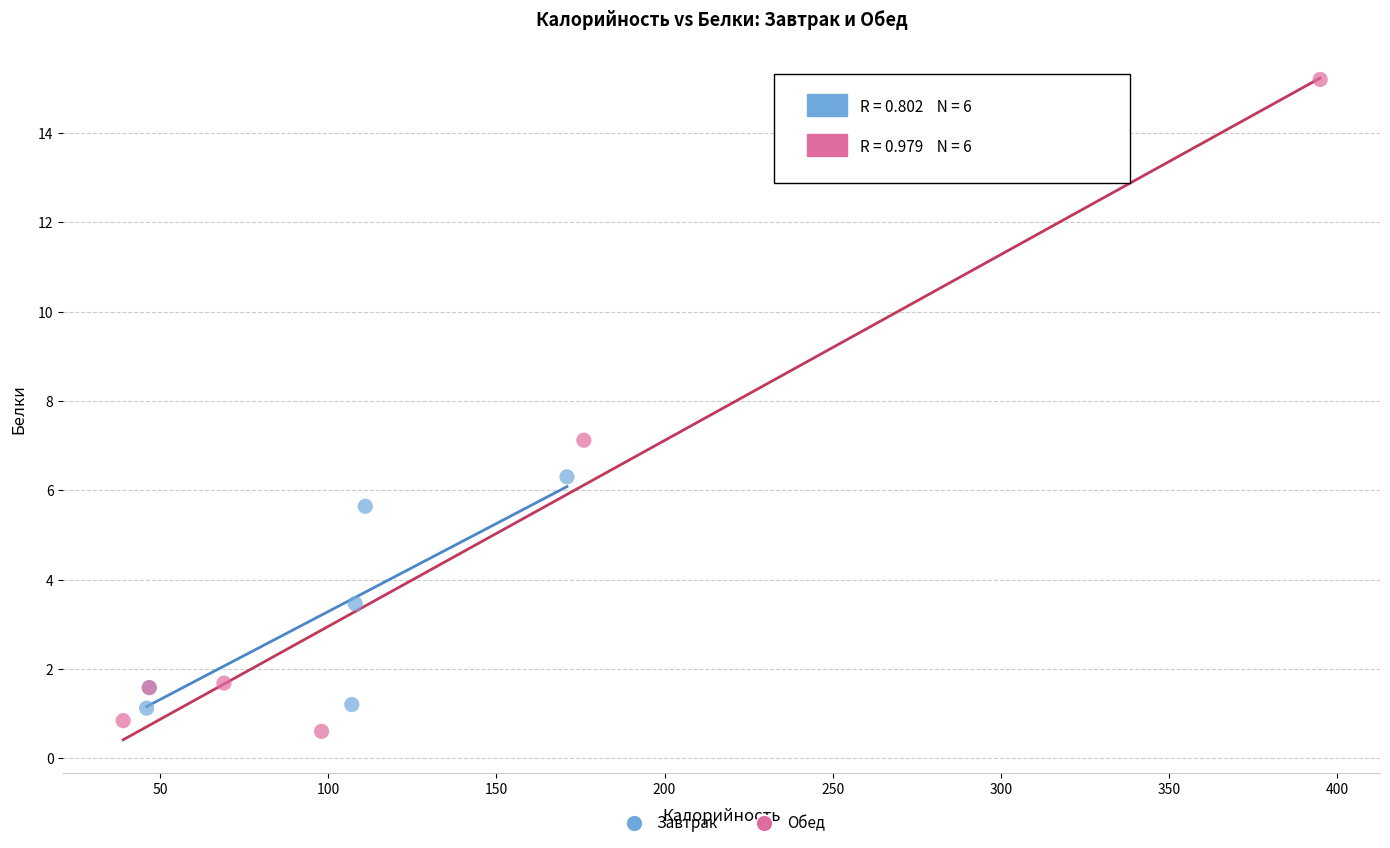

Which series contains the highest Y value?

Обед